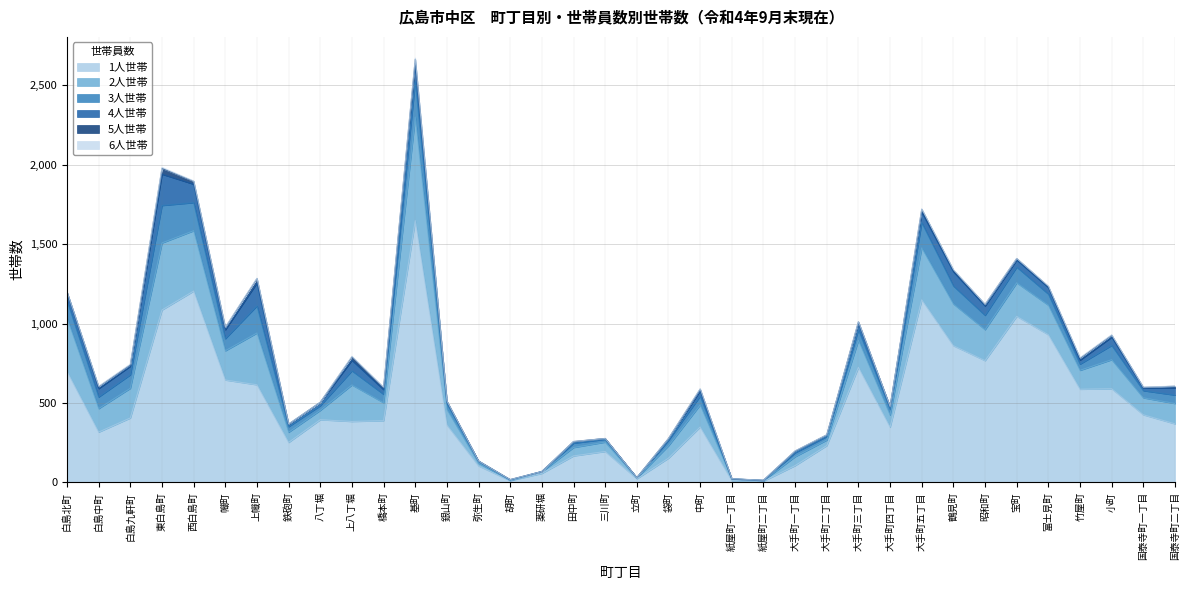

Which series changed the most between 八丁堀 and 立町?

1人世帯